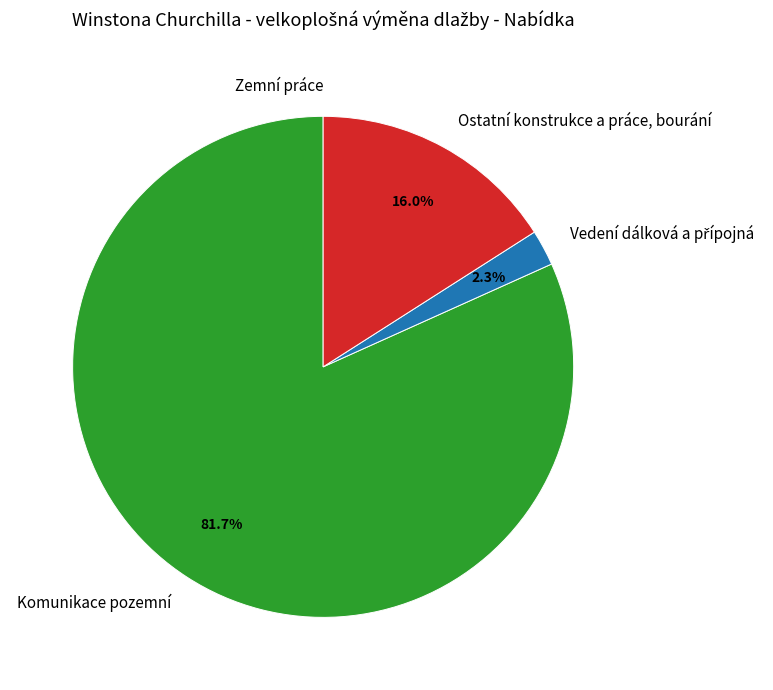

Which slice is the largest?

Komunikace pozemní